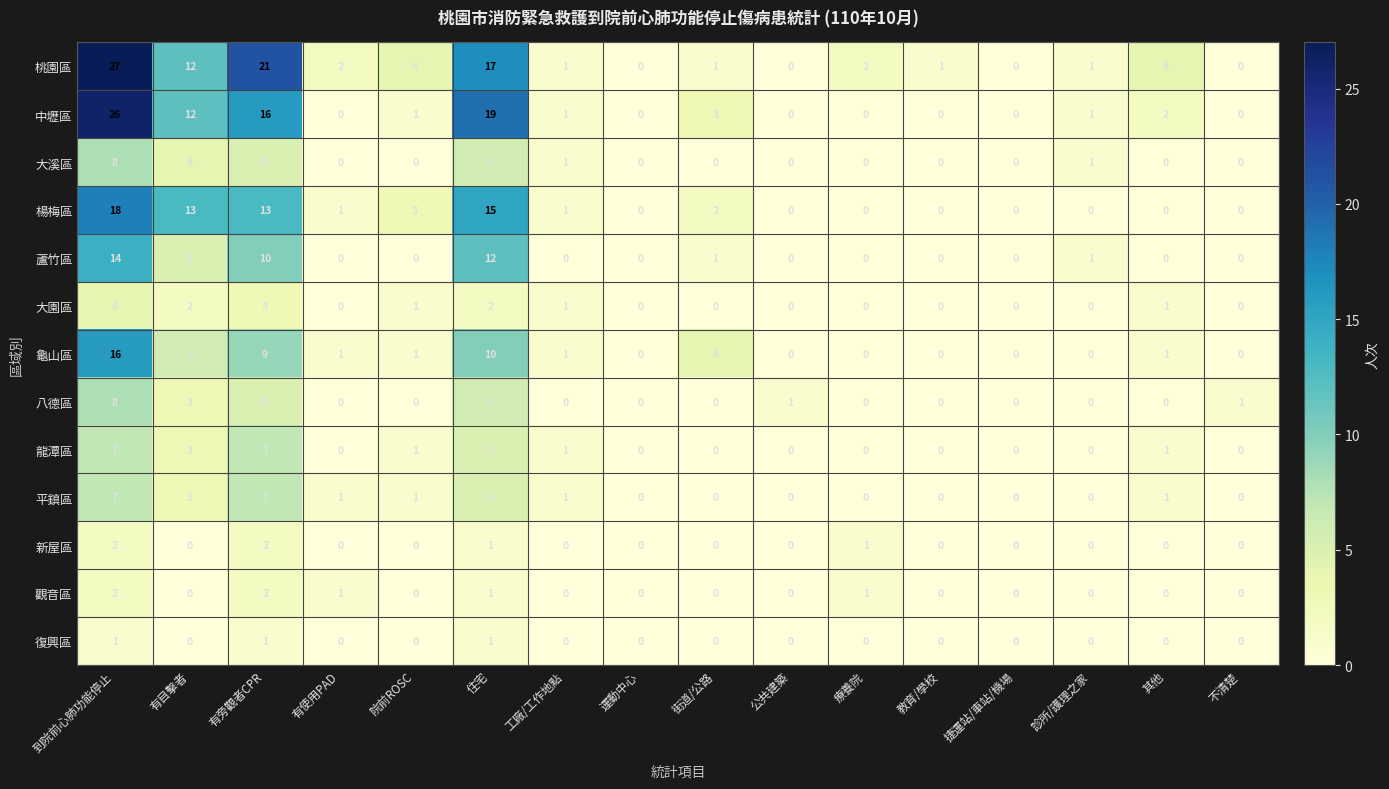

Between 有旁觀者CPR and 工廠/工作地點, which series saw the biggest shift?

桃園區